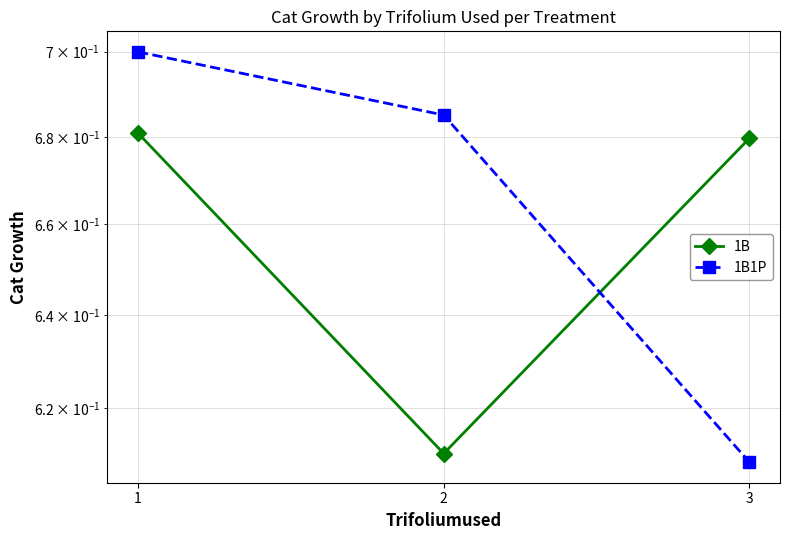

Which series has the largest total across all categories?

1B1P